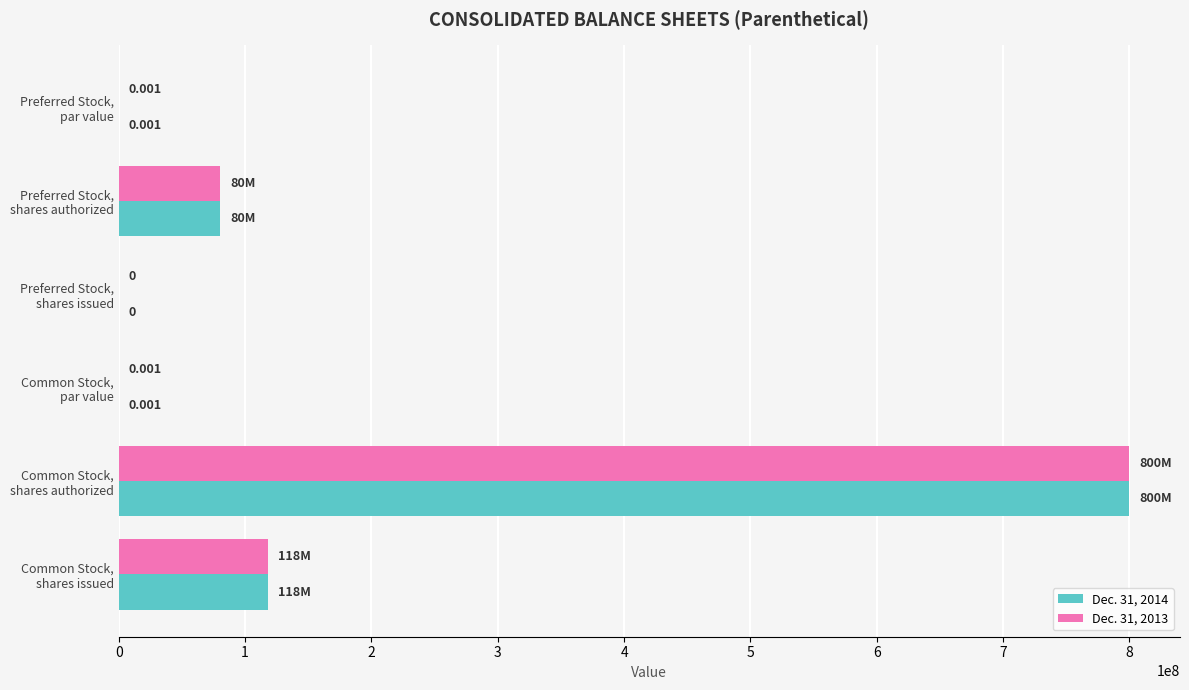

Count the number of categories in the chart.

6